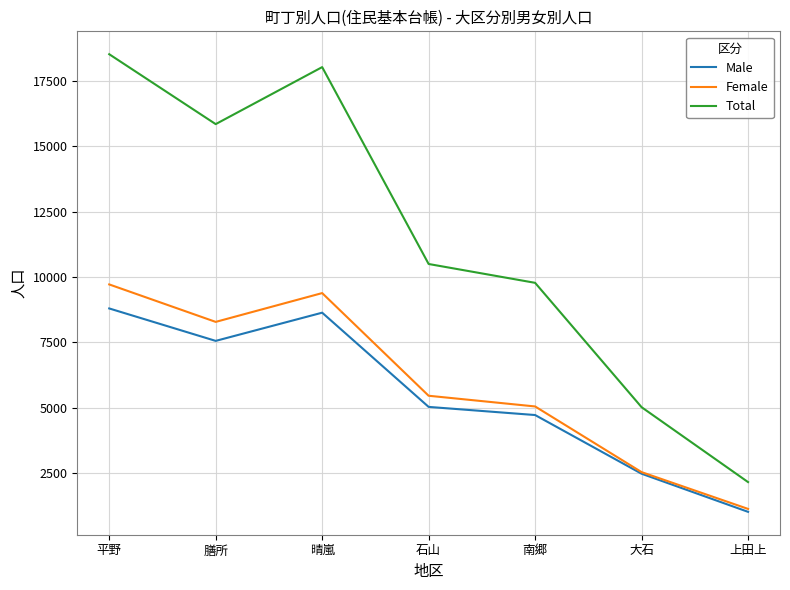

List the series in order of their peak value, lowest first.

Male, Female, Total